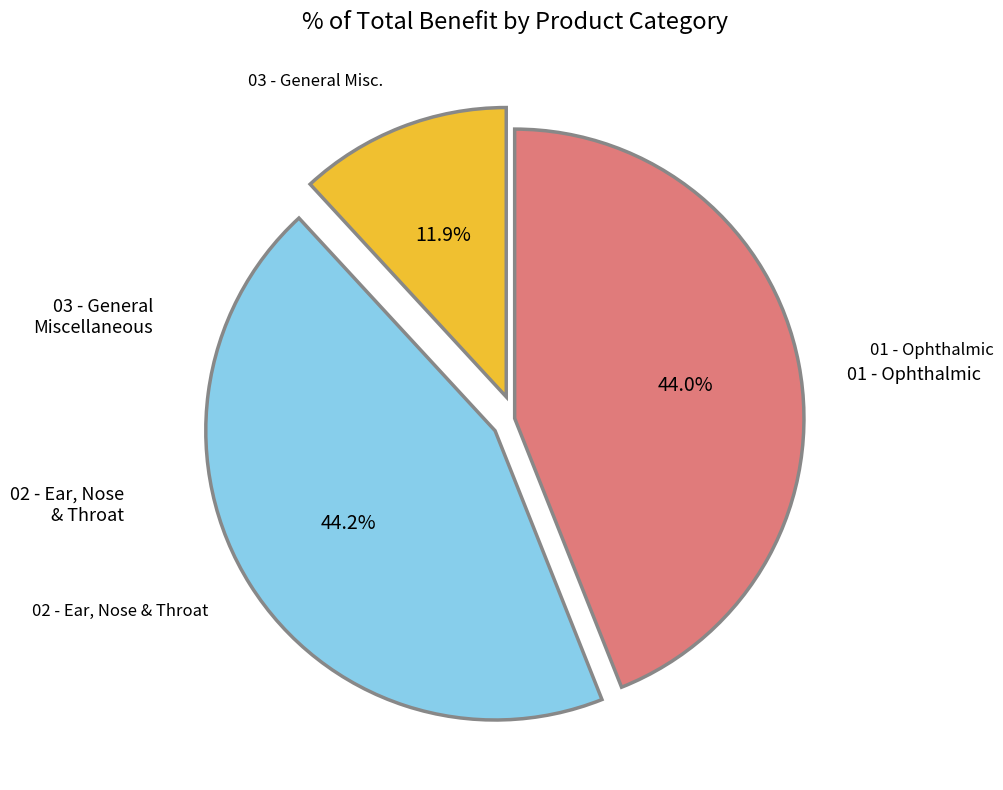

Is there a majority slice in this chart?

No